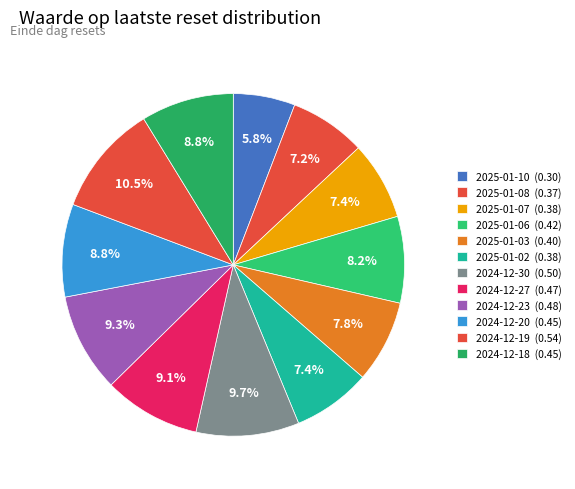

Count the number of slices in the pie.

12